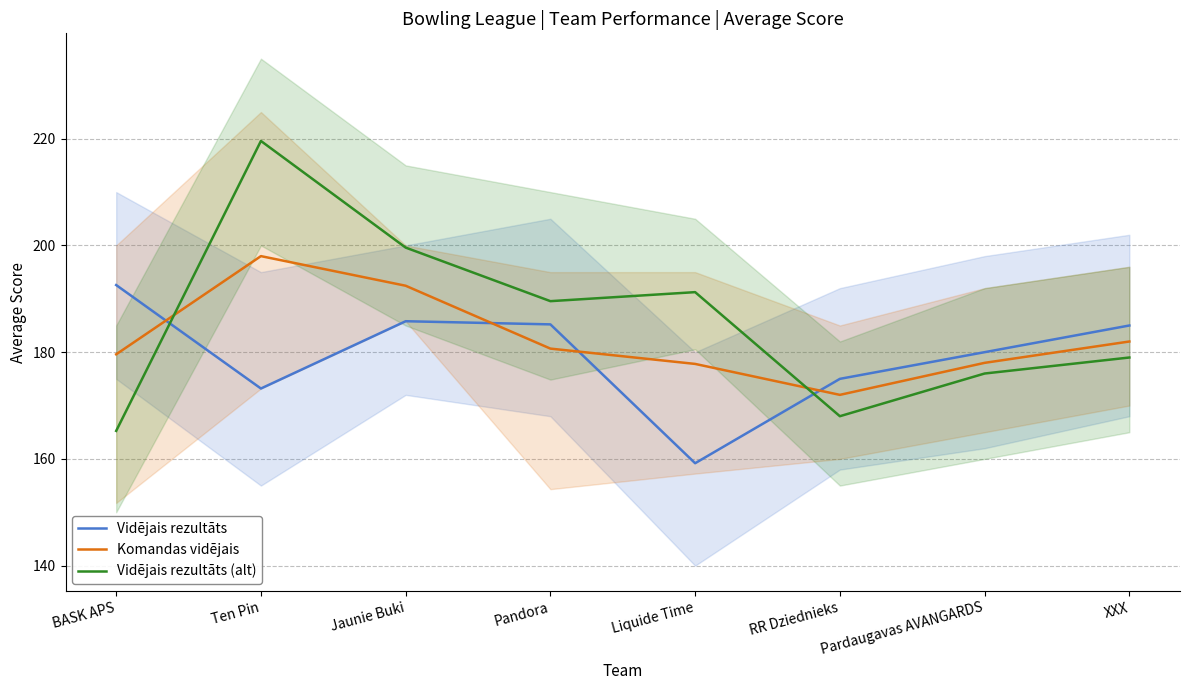

Is this an area chart (filled region under the line)?

No